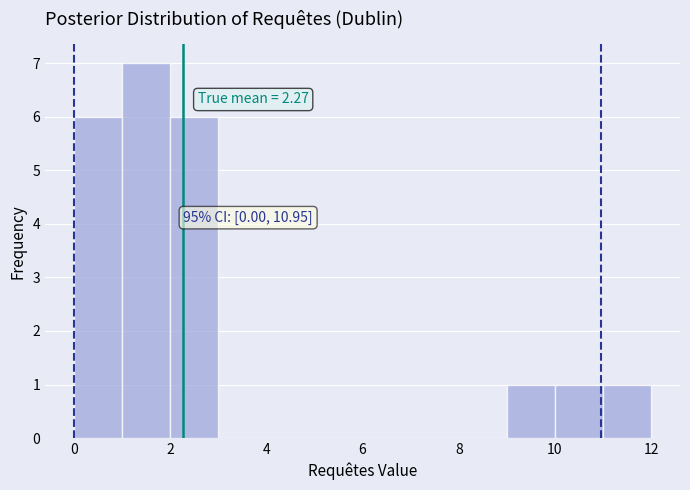

Over which range of the x-axis is the bar tallest?

1 to 2